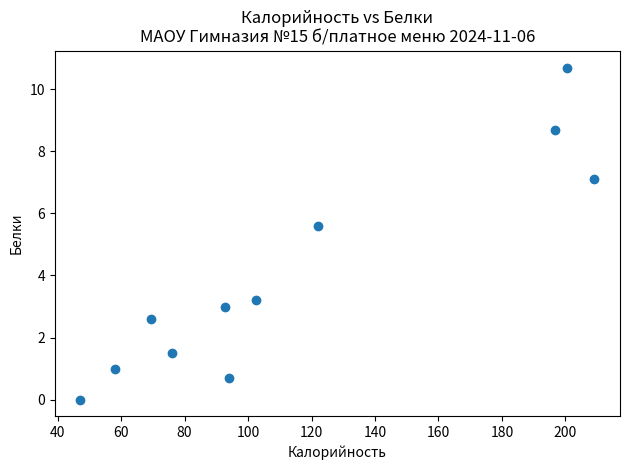

What is the average Y value?

4.0